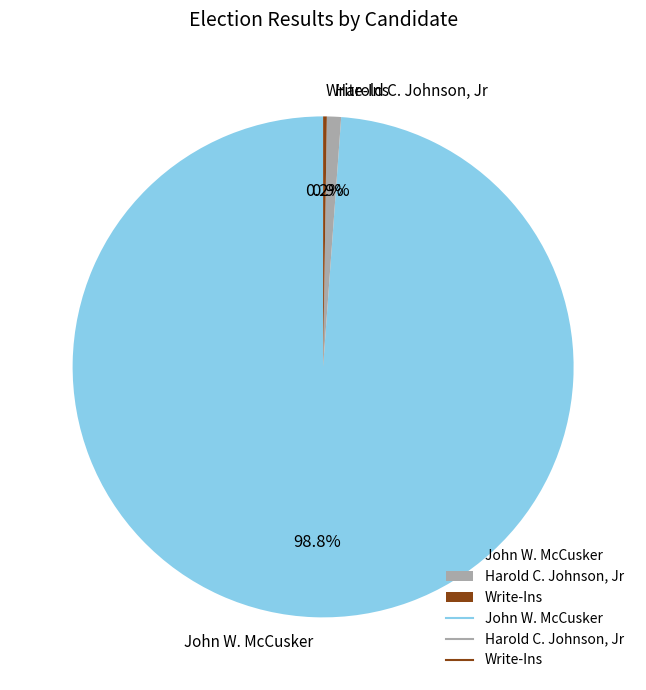

What percentage do John W. McCusker and Harold C. Johnson, Jr together represent?

99.8%